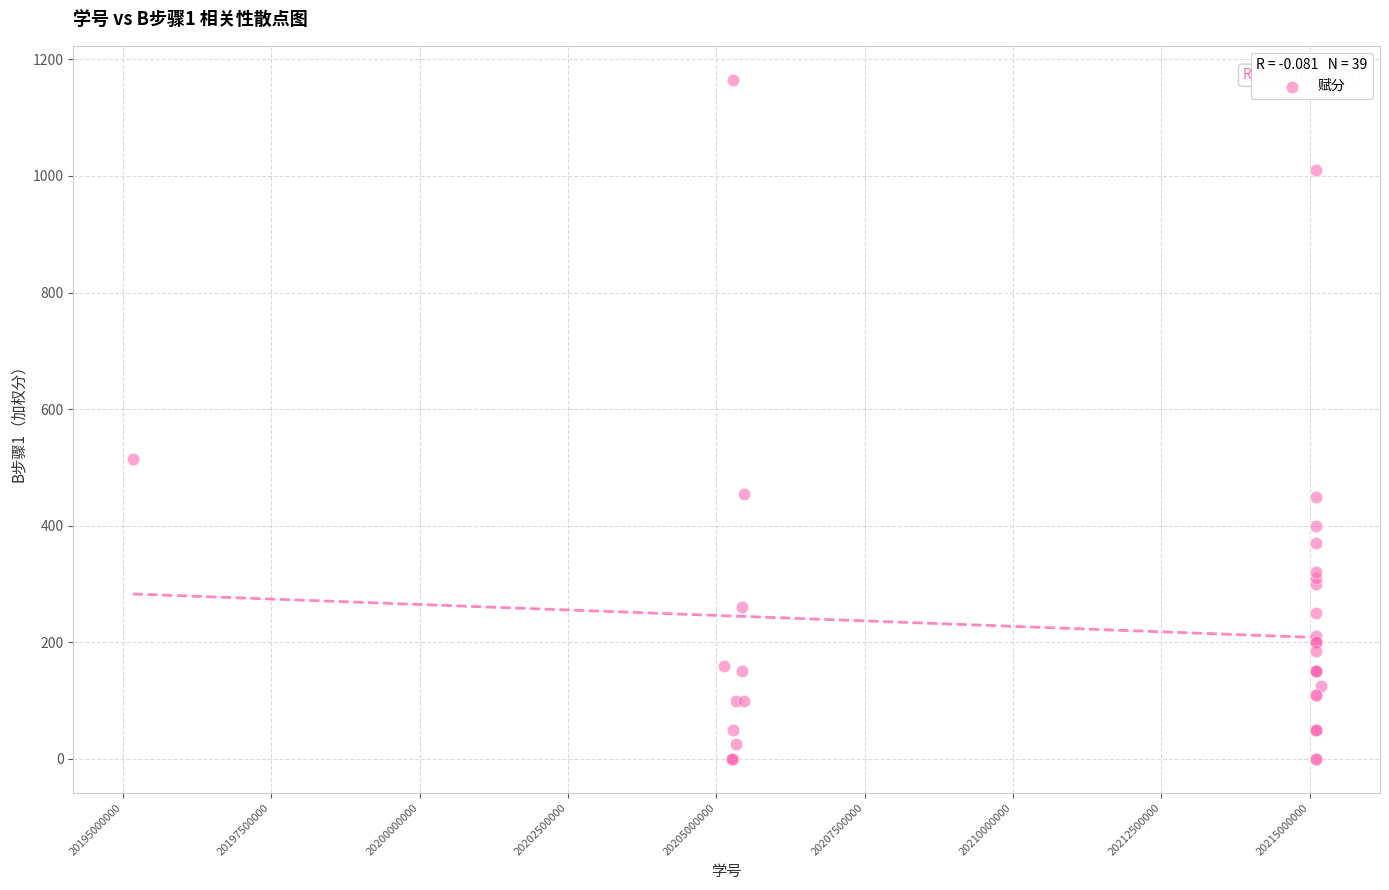

What Y value in the scatter plot is closest to 582?

515